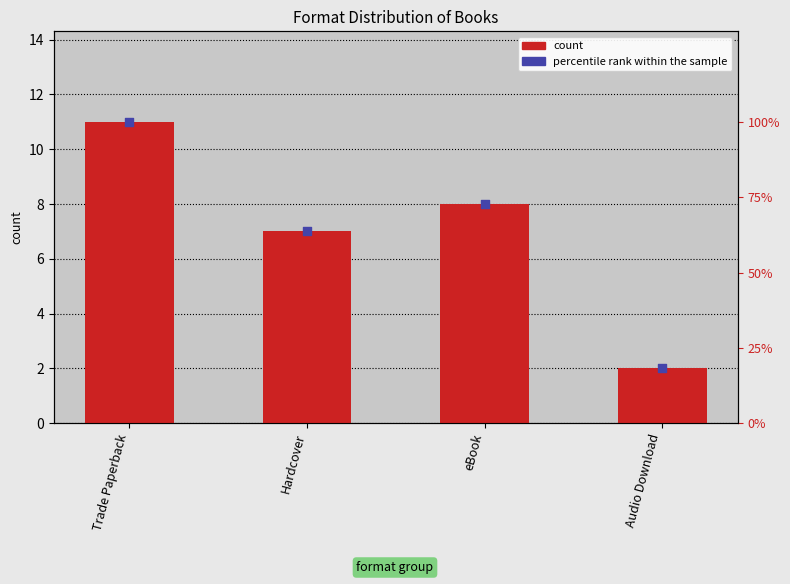

What are all the series names shown in the legend?

count, percentile rank within the sample